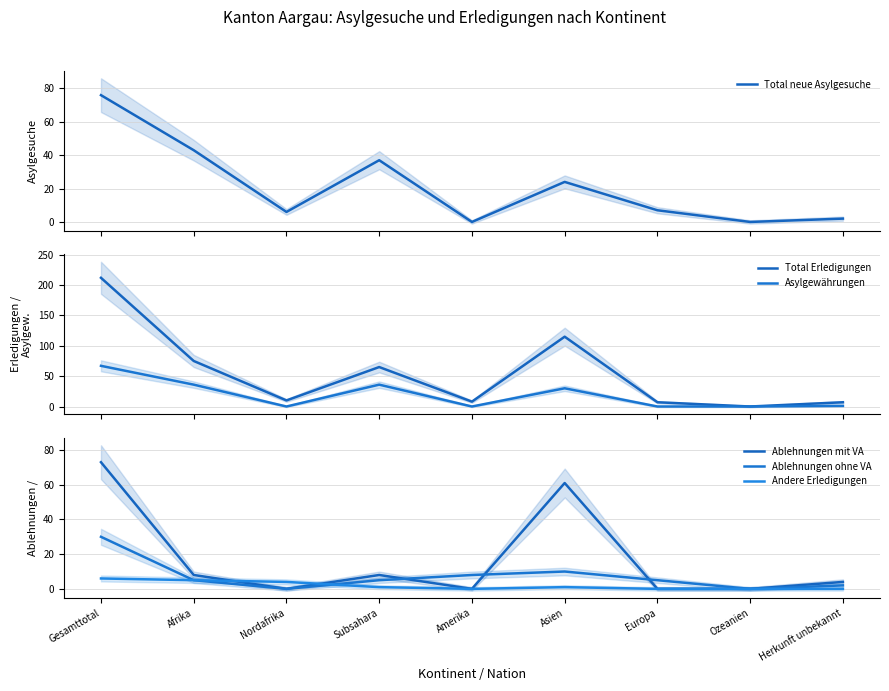

At which category is the sum across all series the highest?

Gesamttotal